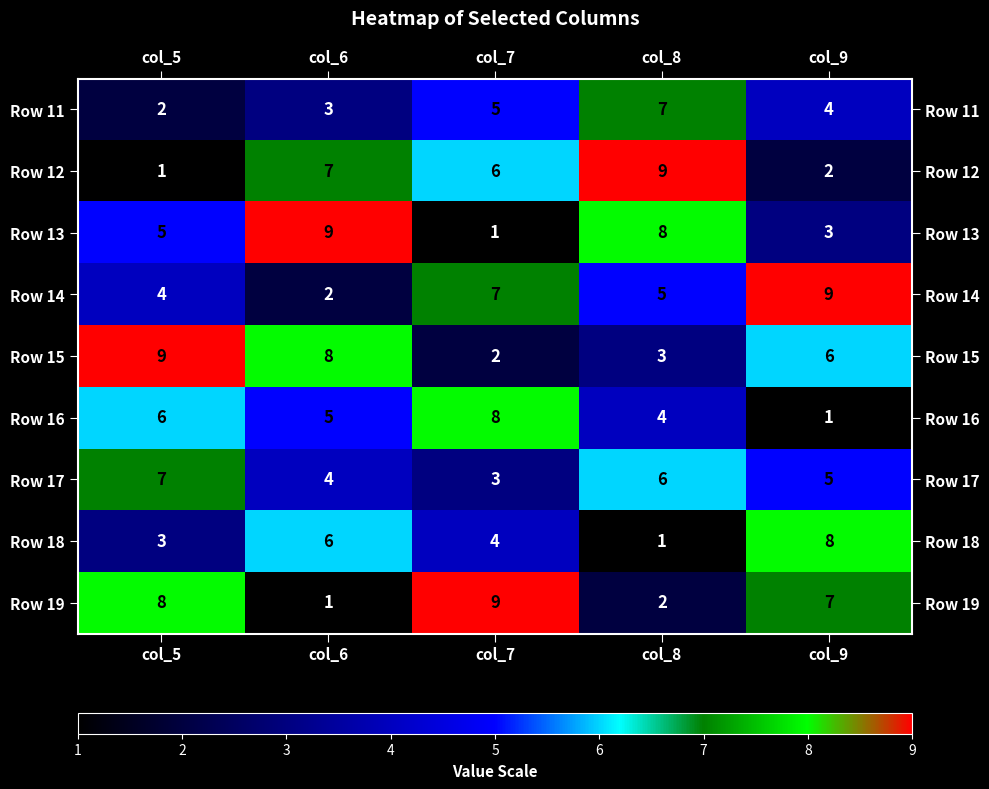

Which category has the lowest value in the Row 18 series?

col_8